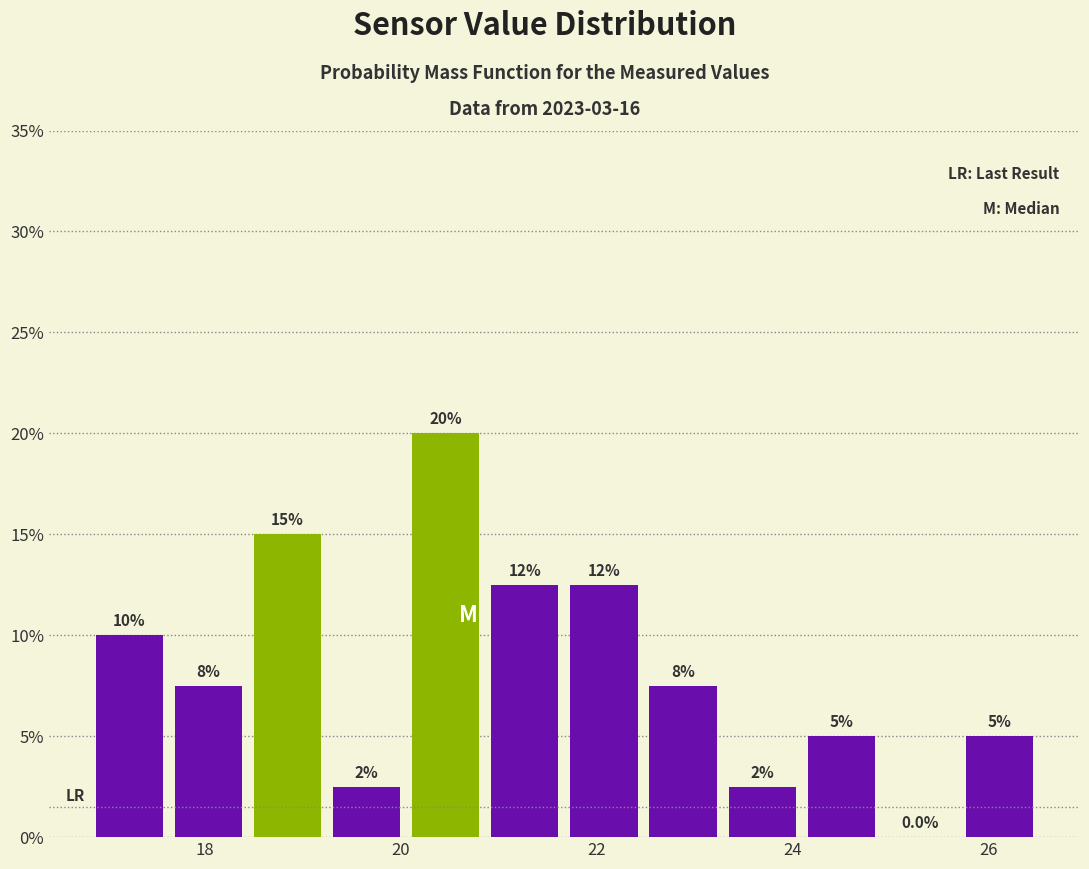

Which range on the x-axis has the tallest bar?

20.0 to 20.8